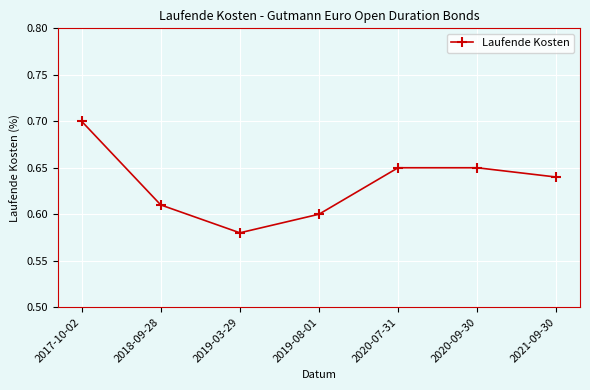

How many lines are shown in the chart?

1